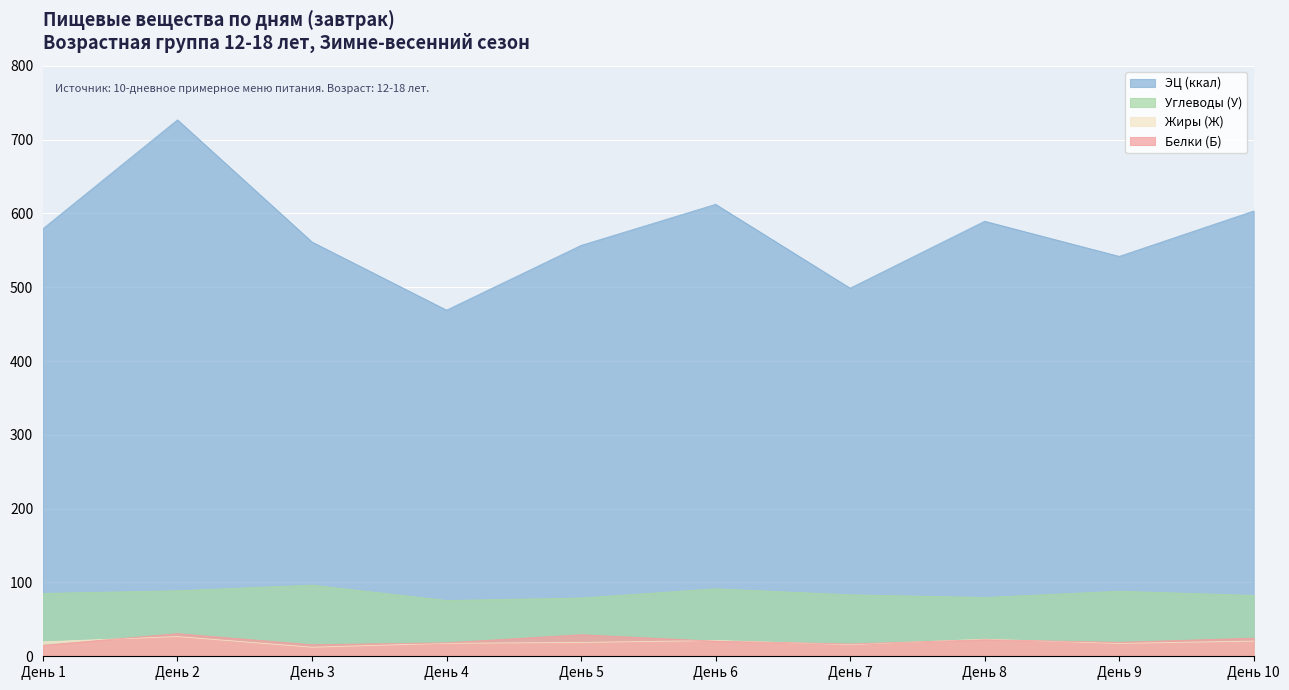

What is the sum of all ЭЦ (ккал) values?

5738.7